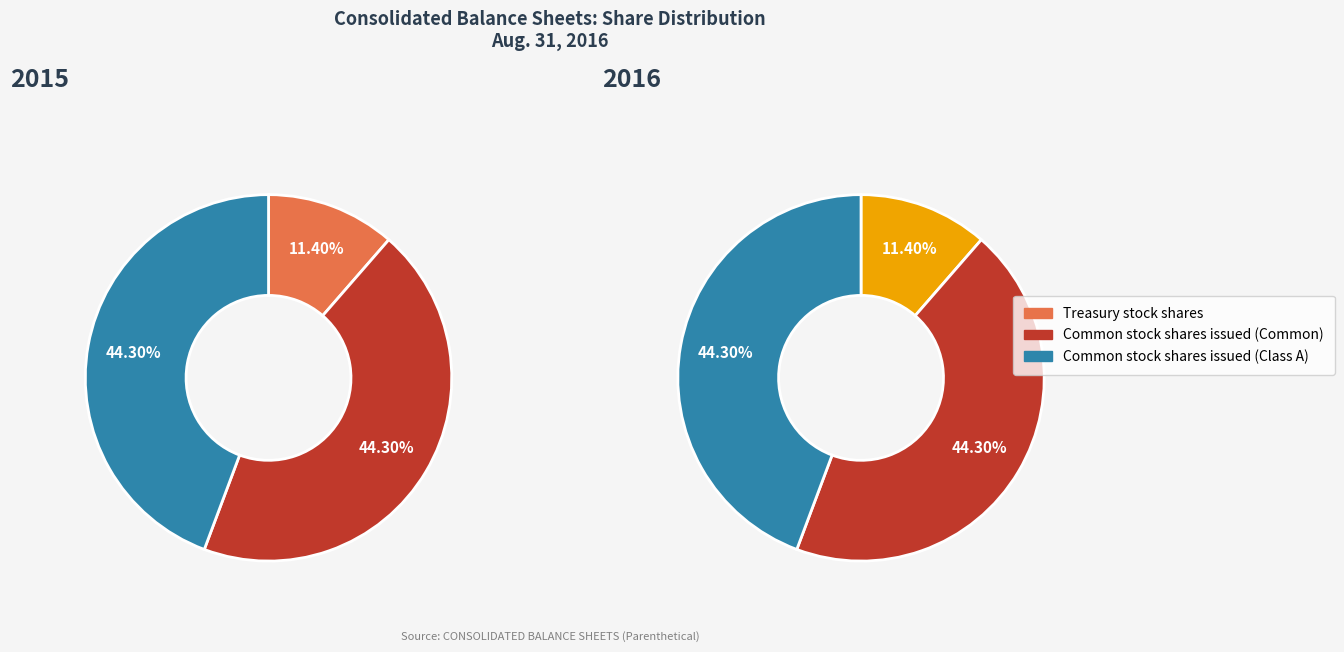

Which category has the biggest portion of the pie?

Common stock shares issued (Common)